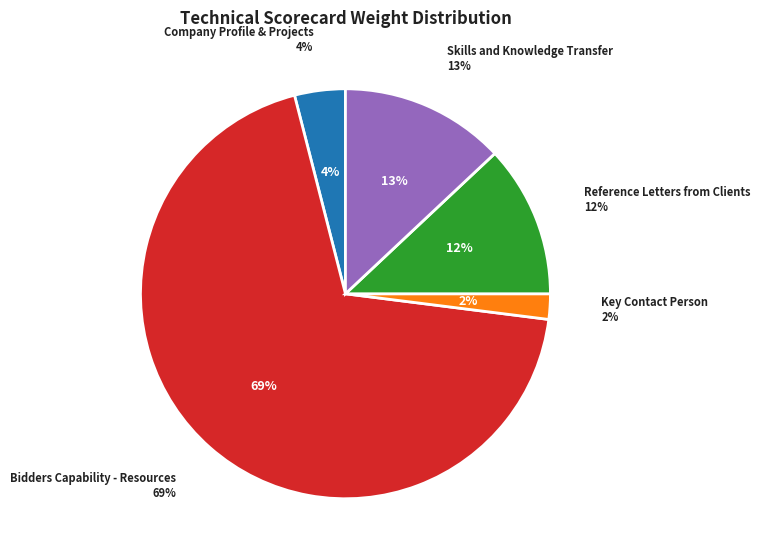

To the nearest percent, what is the combined percentage of Bidders Capability - Resources and Reference Letters from Clients?

81%